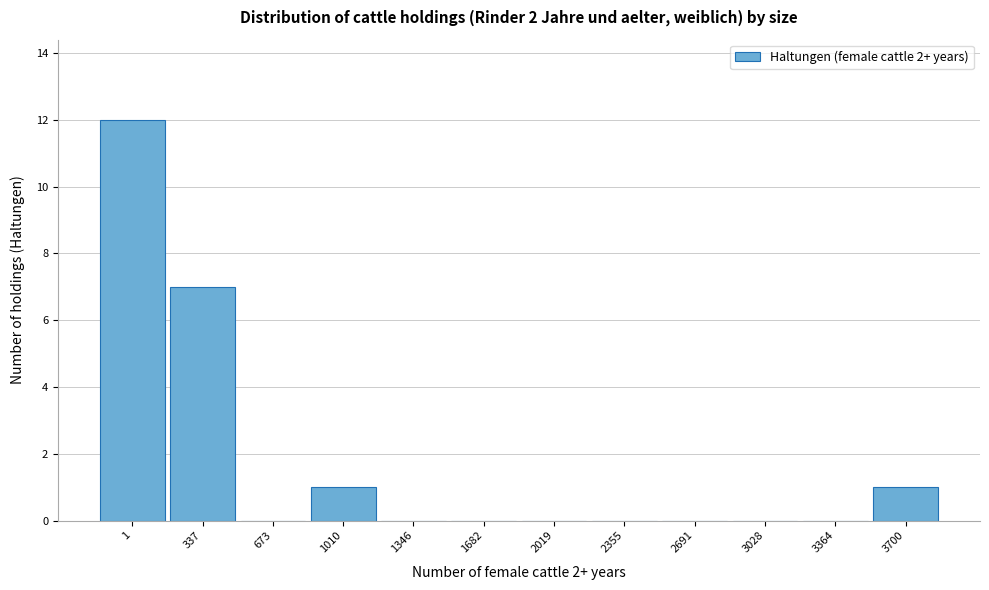

Reading left to right, extract all data points from this chart.

1=12	337=7	673=0	1010=1	1346=0	1682=0	2019=0	2355=0	2691=0	3028=0	3364=0	3700=1